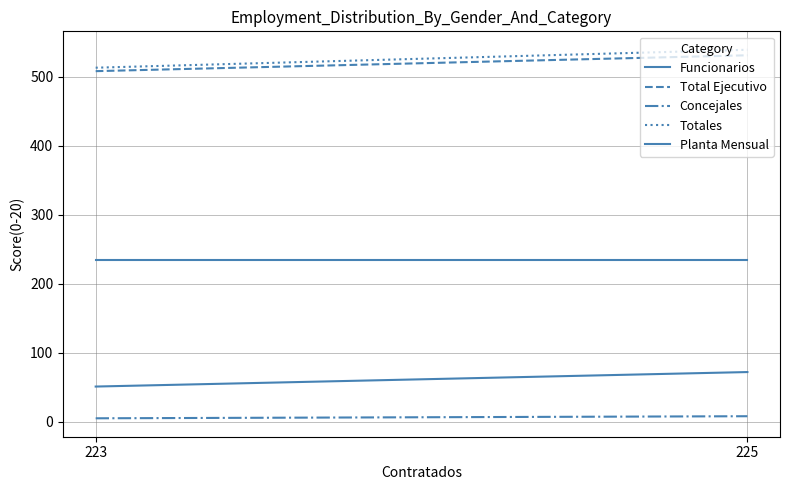

True or false: Total Ejecutivo has a value of 531 at 225.

True